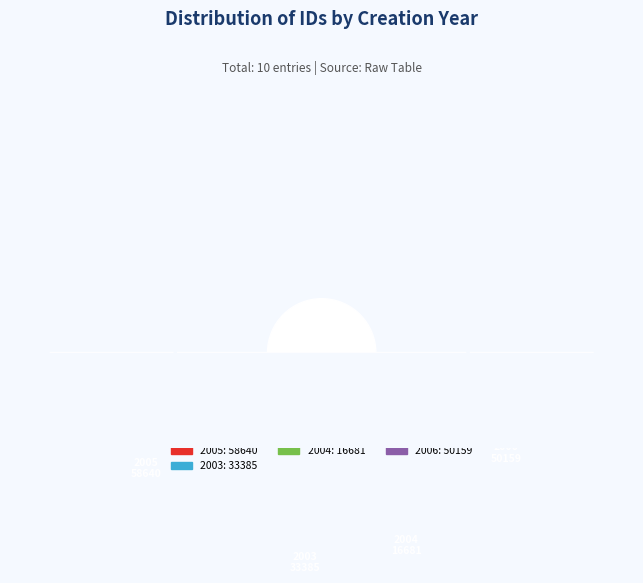

The 2006-01-18 slice represents 19% of the pie. True or false?

False